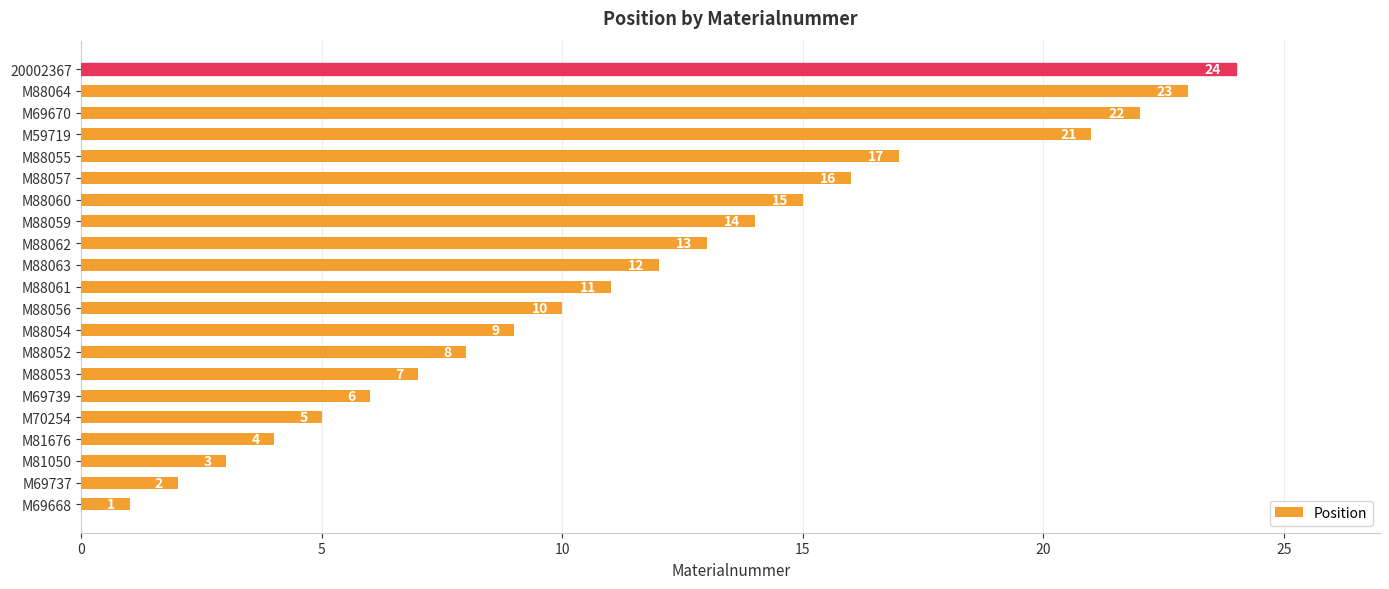

What is the minimum value shown in the chart?

1